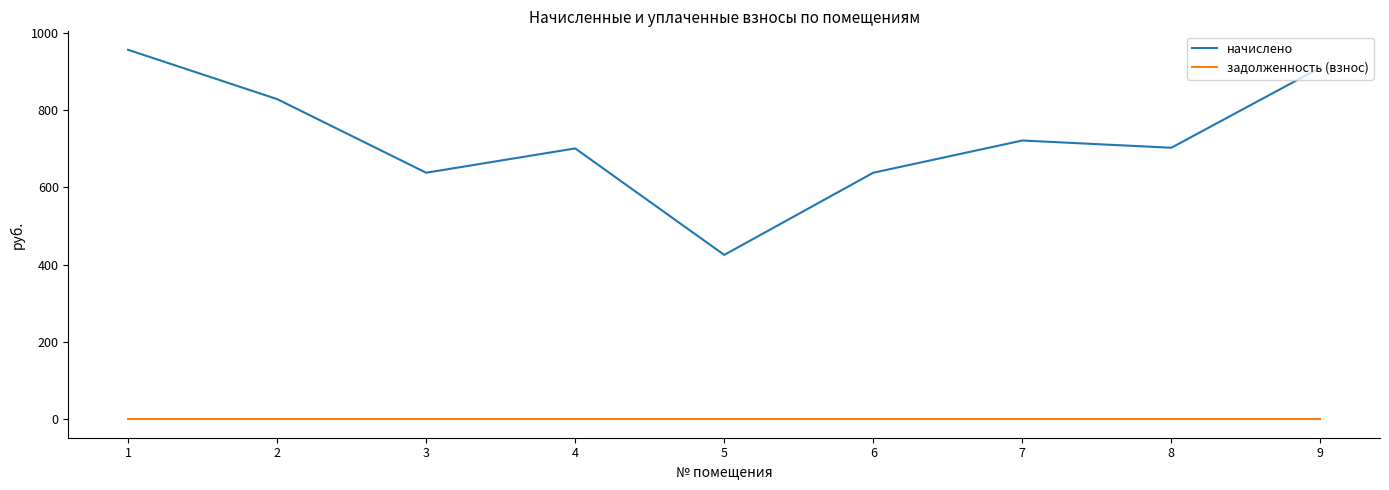

True or false: начислено and задолженность (взнос) intersect in this chart.

False